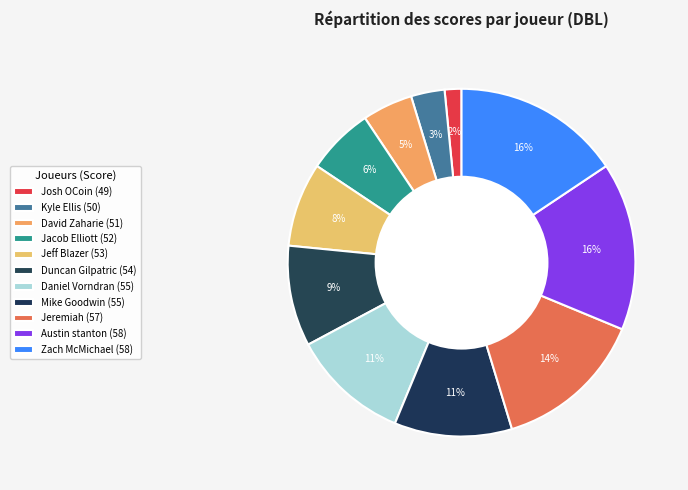

Which has a higher value, Austin stanton or Josh OCoin?

Austin stanton